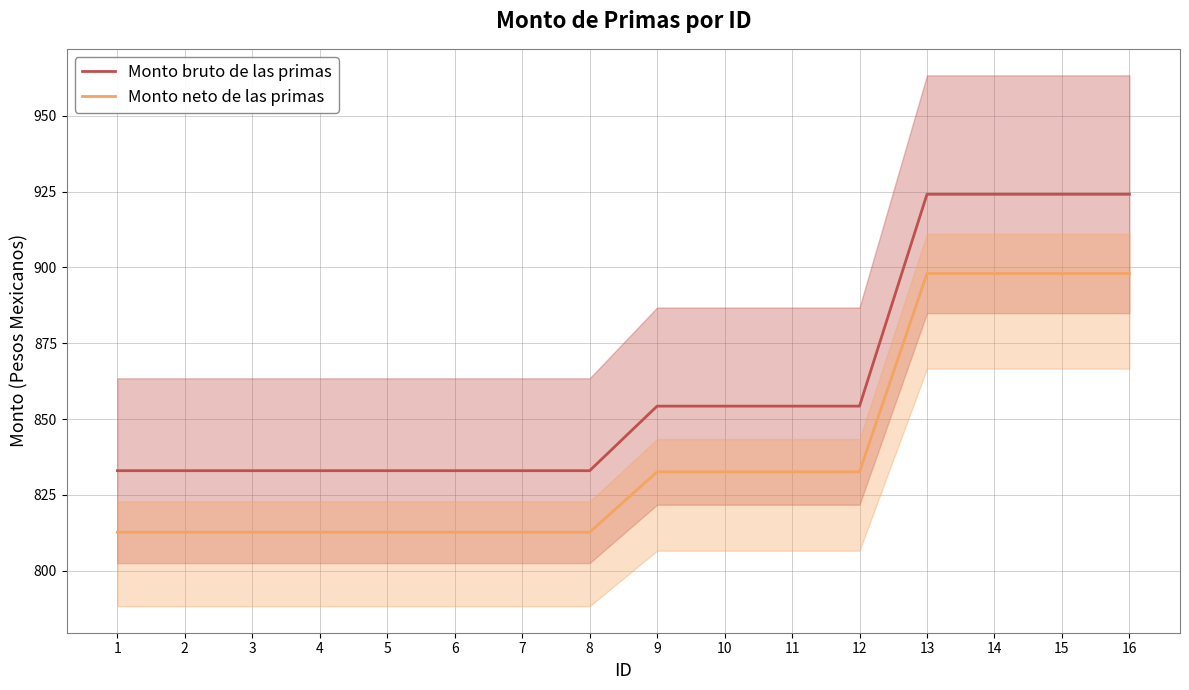

What is the maximum value for Monto bruto de las primas?

924.2